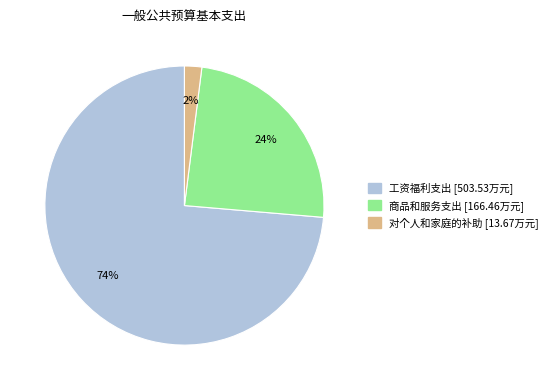

To the nearest percent, what is the difference between the 商品和服务支出 and 对个人和家庭的补助 slice percentages?

22%